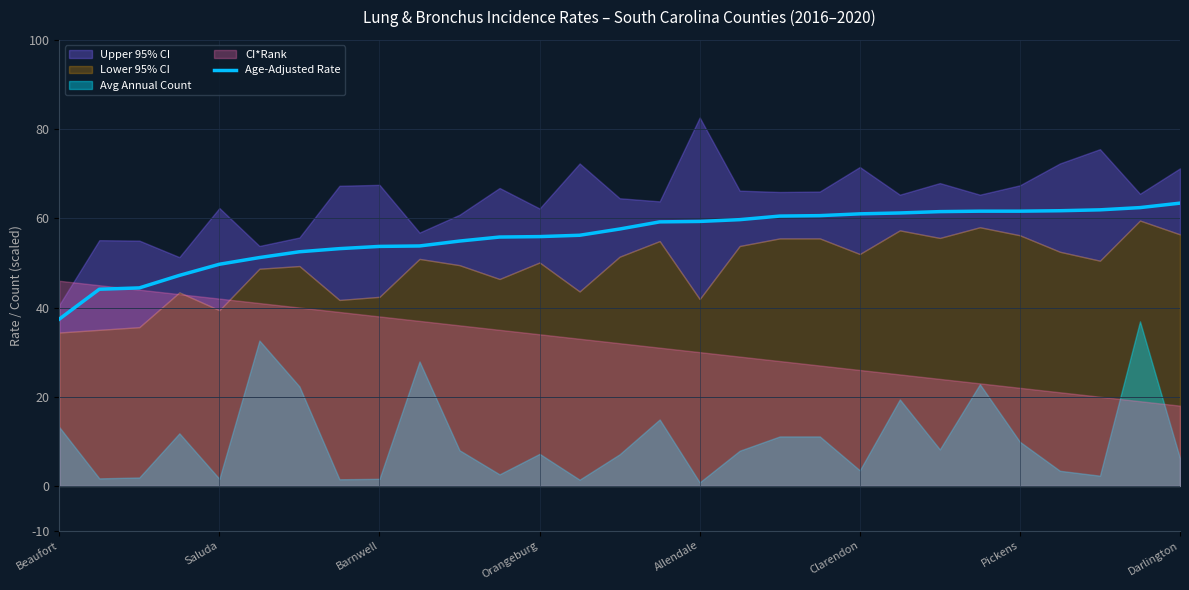

Reading left to right, what are all the values shown in this chart?

37.4	44.1	44.4	47.2	49.7	51.2	52.5	53.2	53.7	53.8	54.9	55.8	55.9	56.2	57.6	59.2	59.3	59.7	60.5	60.6	61.0	61.2	61.5	61.6	61.6	61.7	61.9	62.4	63.4